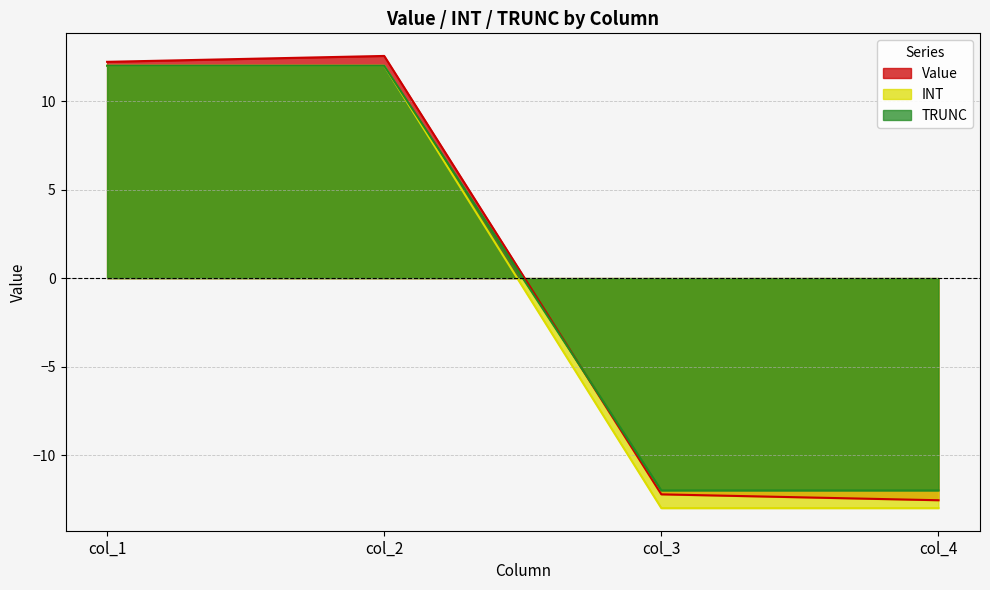

True or false: Value and INT cross at least once.

False